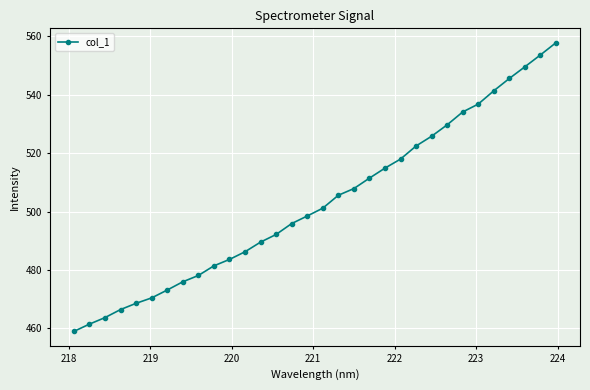

What is the difference between the second highest and second lowest values?

92.2